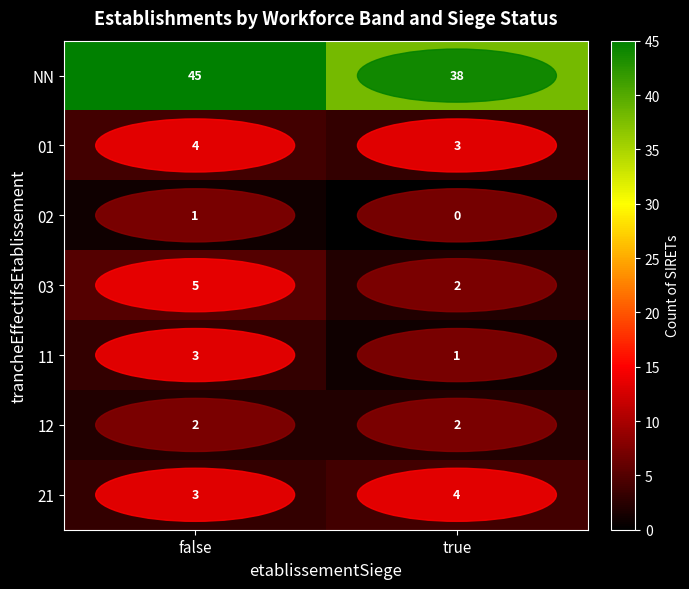

Which series has the widest spread of values?

NN